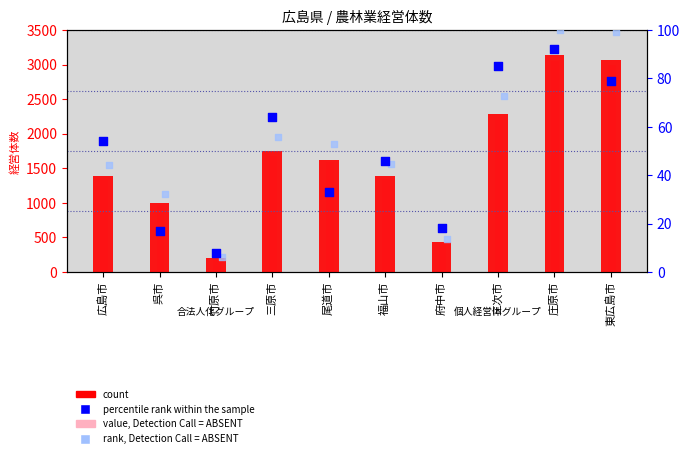

Which series contains the lowest Y value?

rank, Detection Call = ABSENT